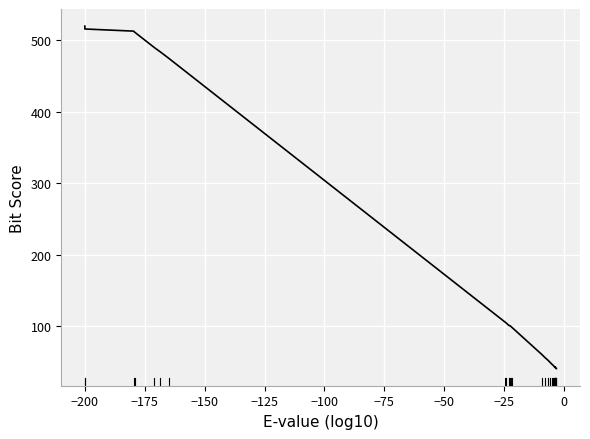

What is the difference between the maximum and second lowest values?

479.2